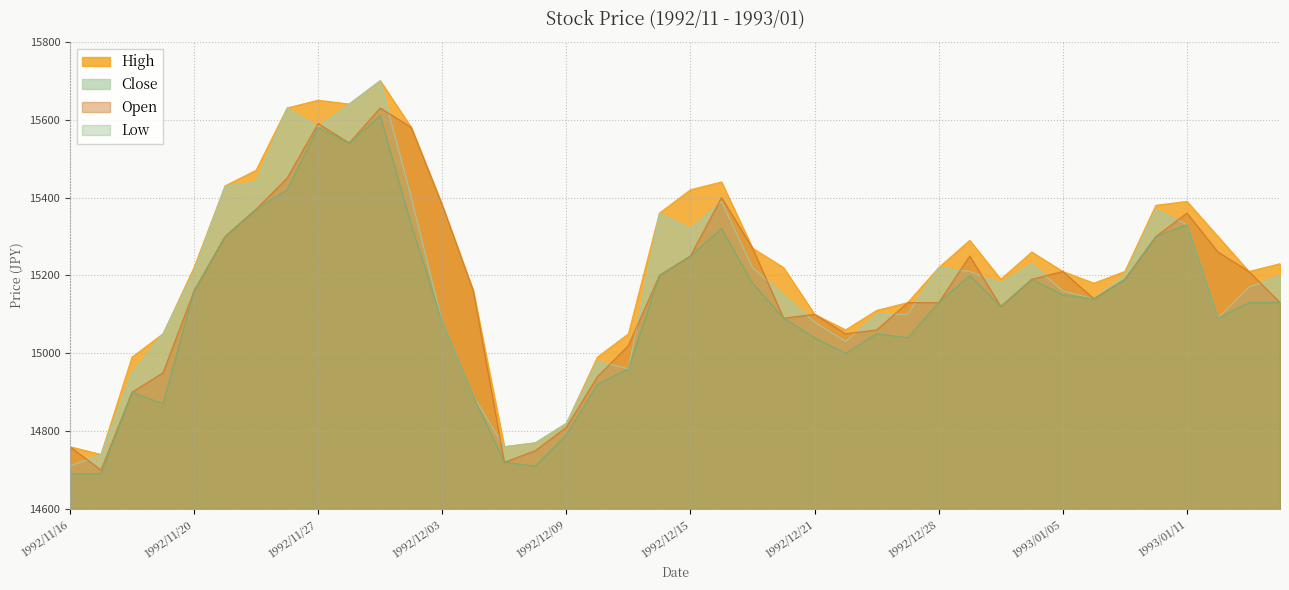

What is the minimum value for Low?

14690